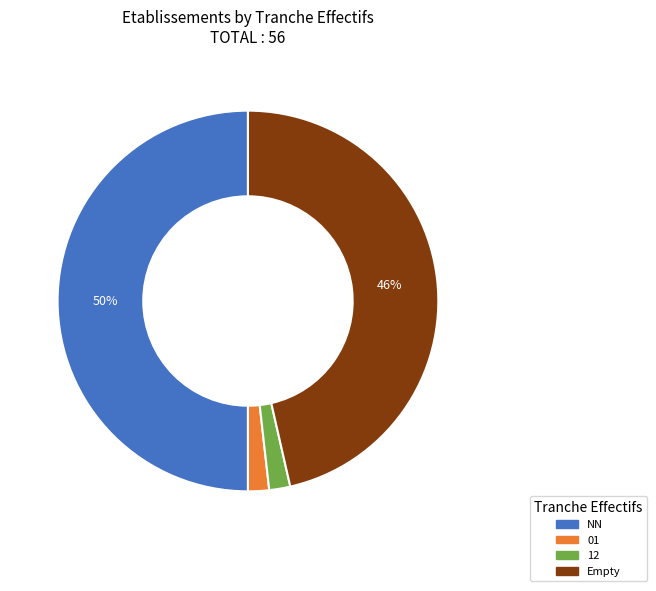

Does 01 represent more than half of the total?

No